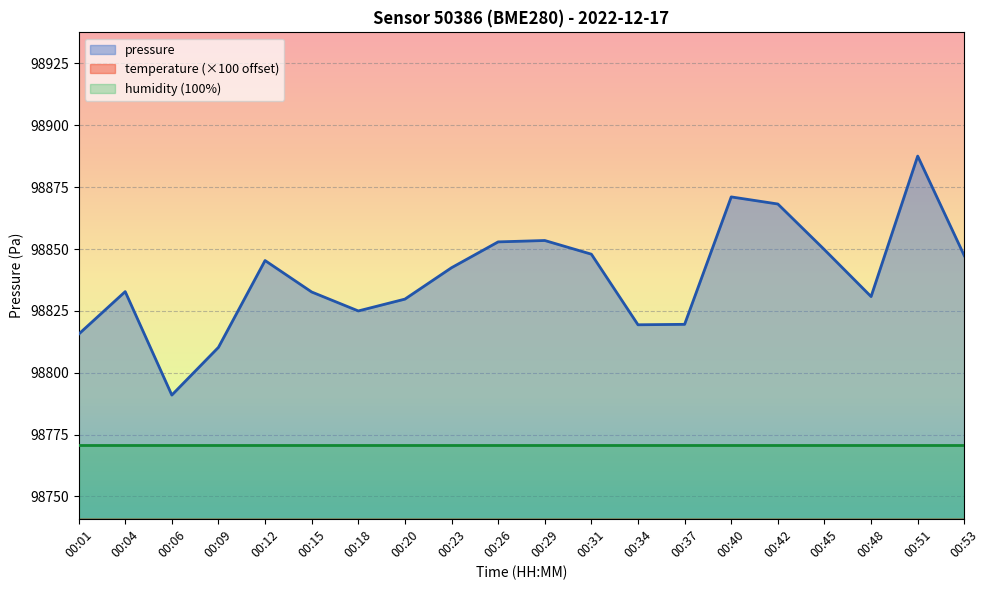

Is it true that pressure equals 98842.4 at 00:23?

True